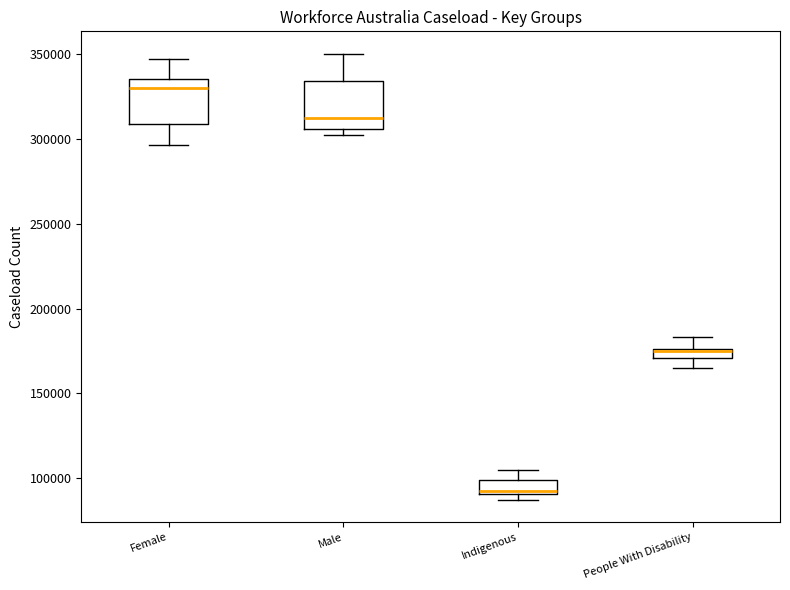

Where does the median line of the box for Male sit on the y-axis? The values are not printed on the chart, so give them approximately, as read against the axis.

315000